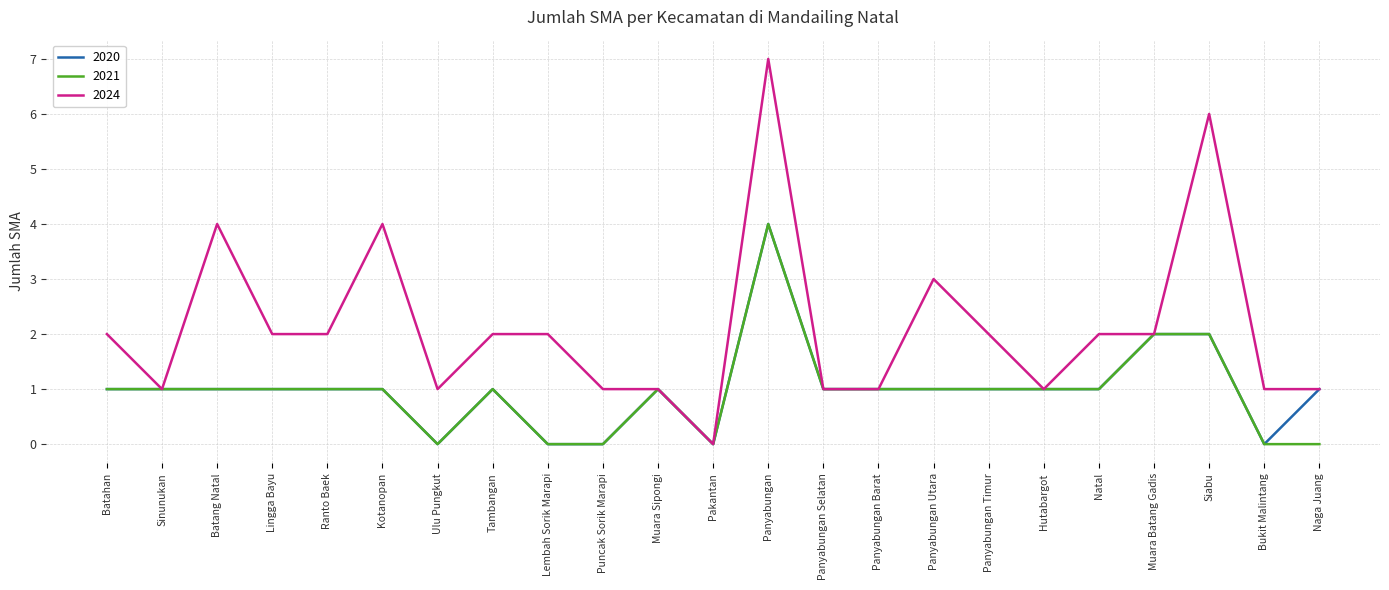

What is the average value of the 2021 series?

1